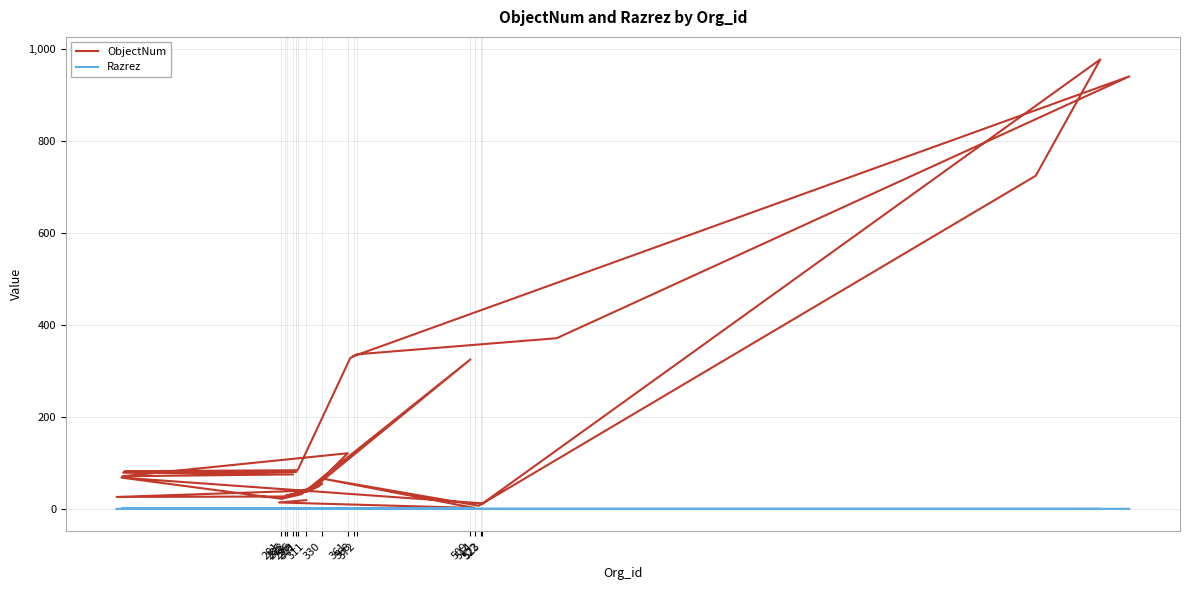

At how many categories does at least one series exceed 839?

2